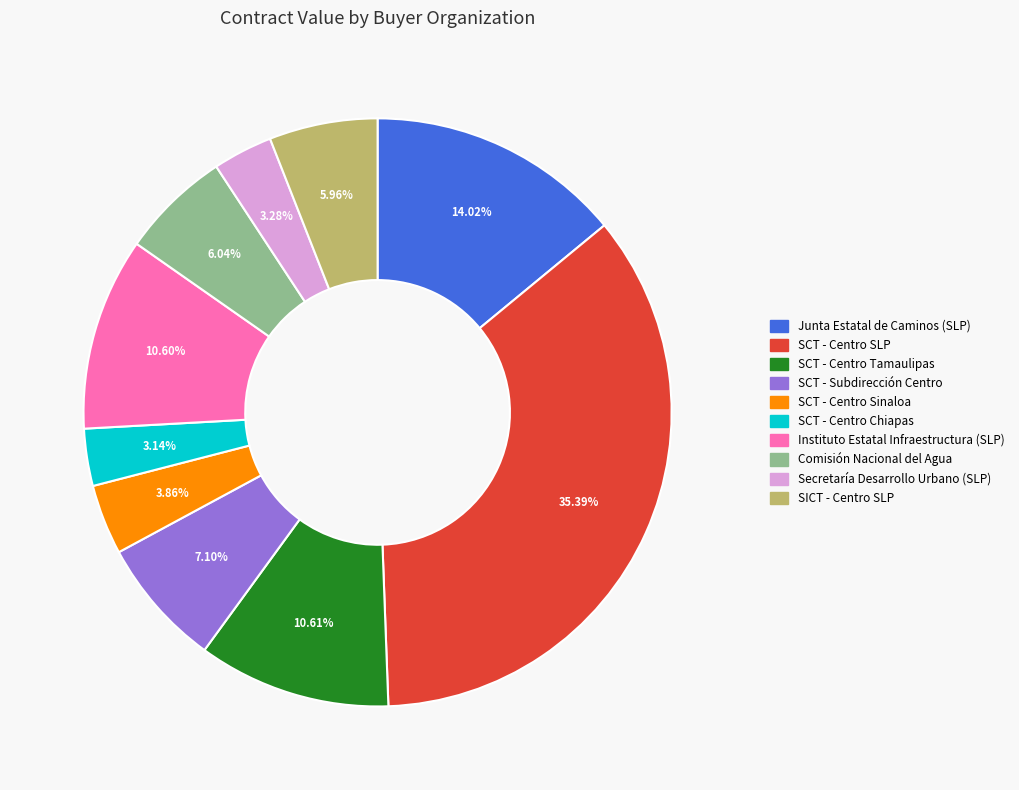

What percentage is the SCT - Centro Tamaulipas slice, to the nearest percent?

11%